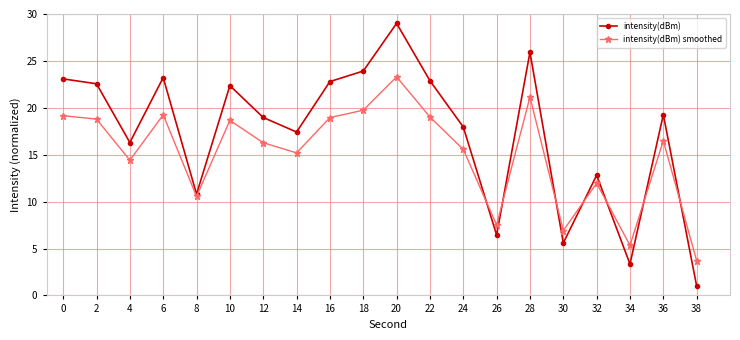

Rank the series by their maximum value, from lowest to highest.

intensity(dBm) smoothed, intensity(dBm)